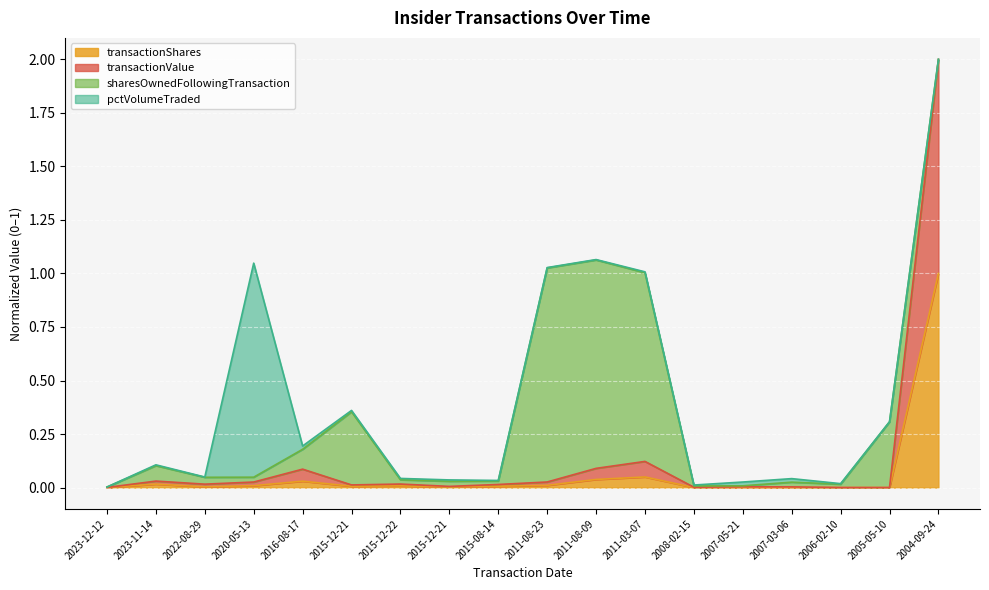

What are all the series names shown in the legend?

transactionShares, transactionValue, sharesOwnedFollowingTransaction, pctVolumeTraded